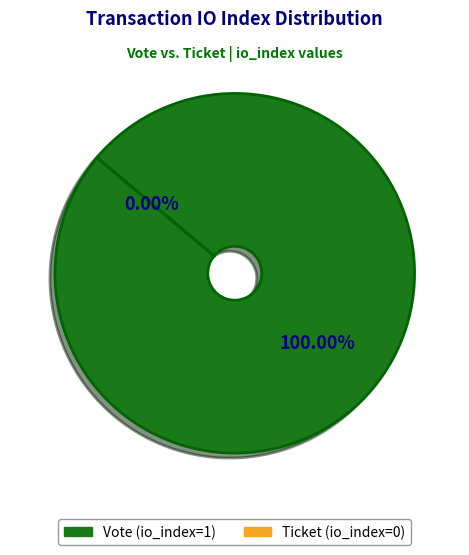

Does Vote (io_index=1) account for over 50% of the chart?

Yes